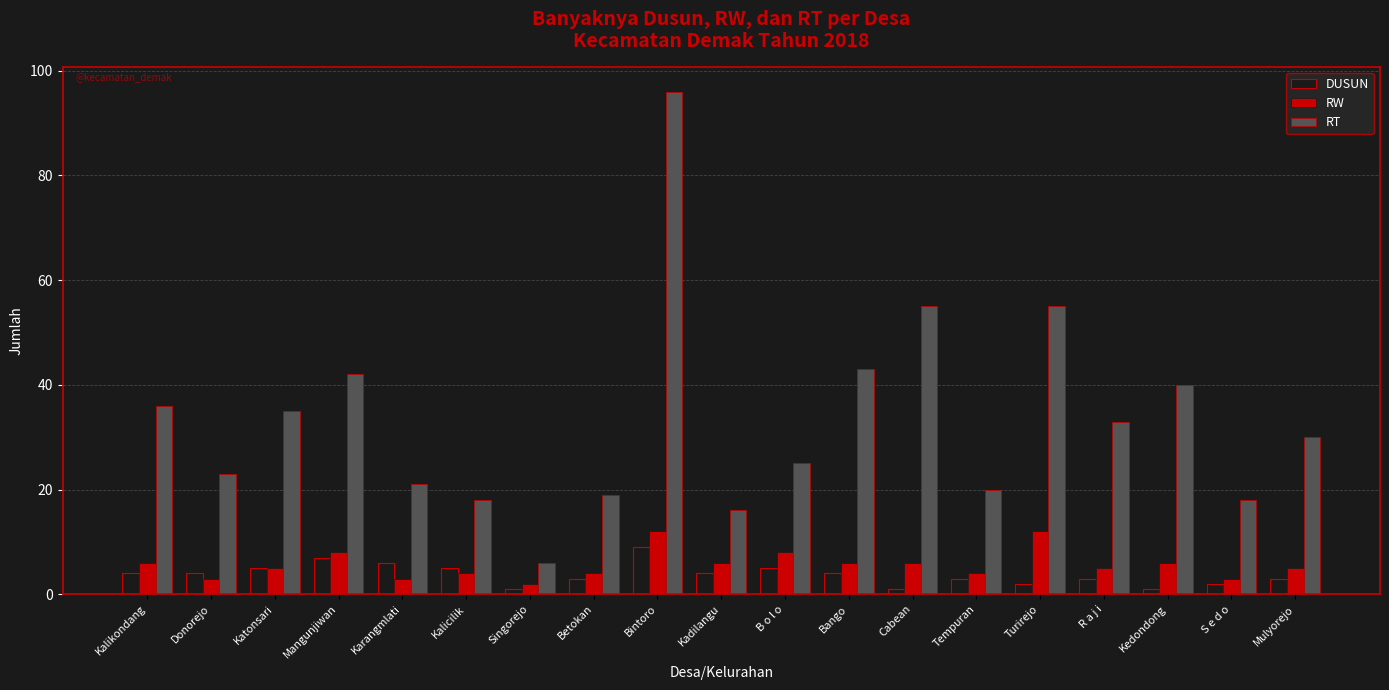

What value does the DUSUN series have at Tempuran?

3